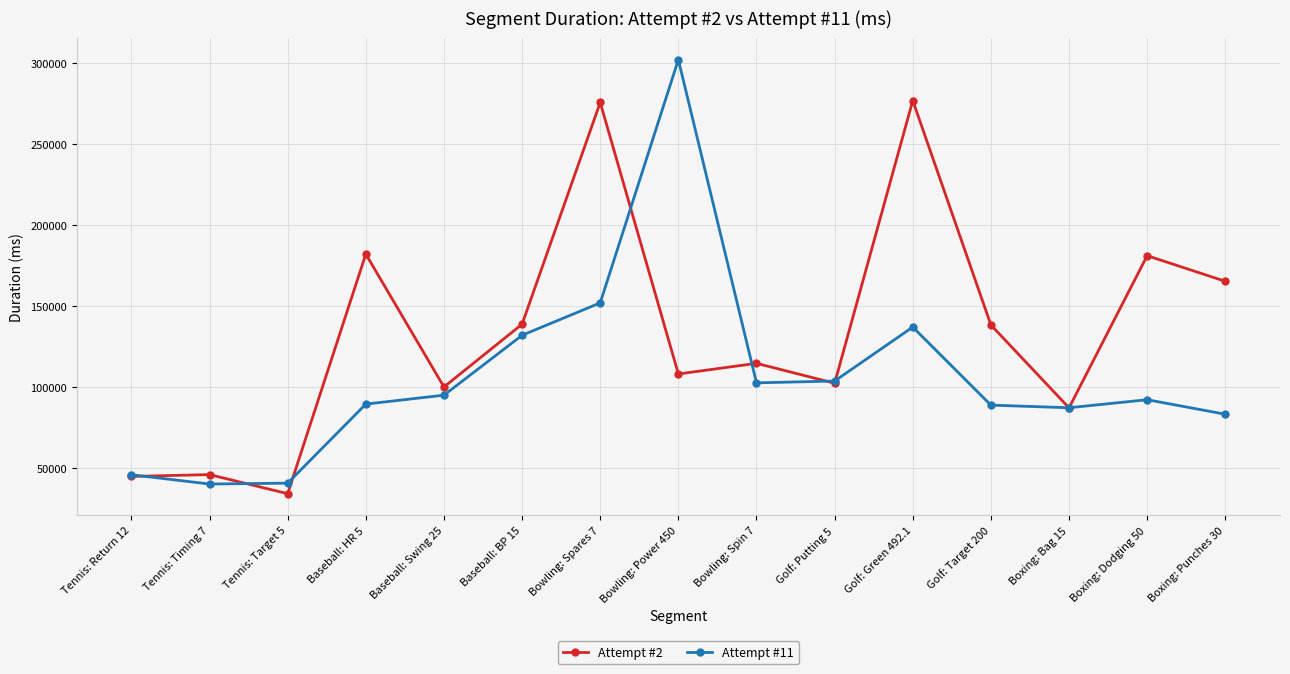

Does the chart have visible grid lines?

Yes